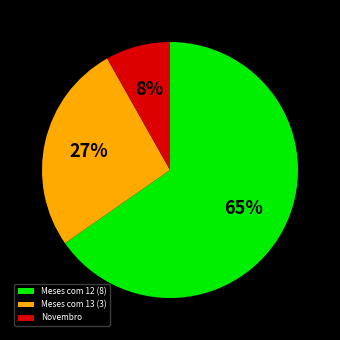

How many segments does this pie chart have?

3